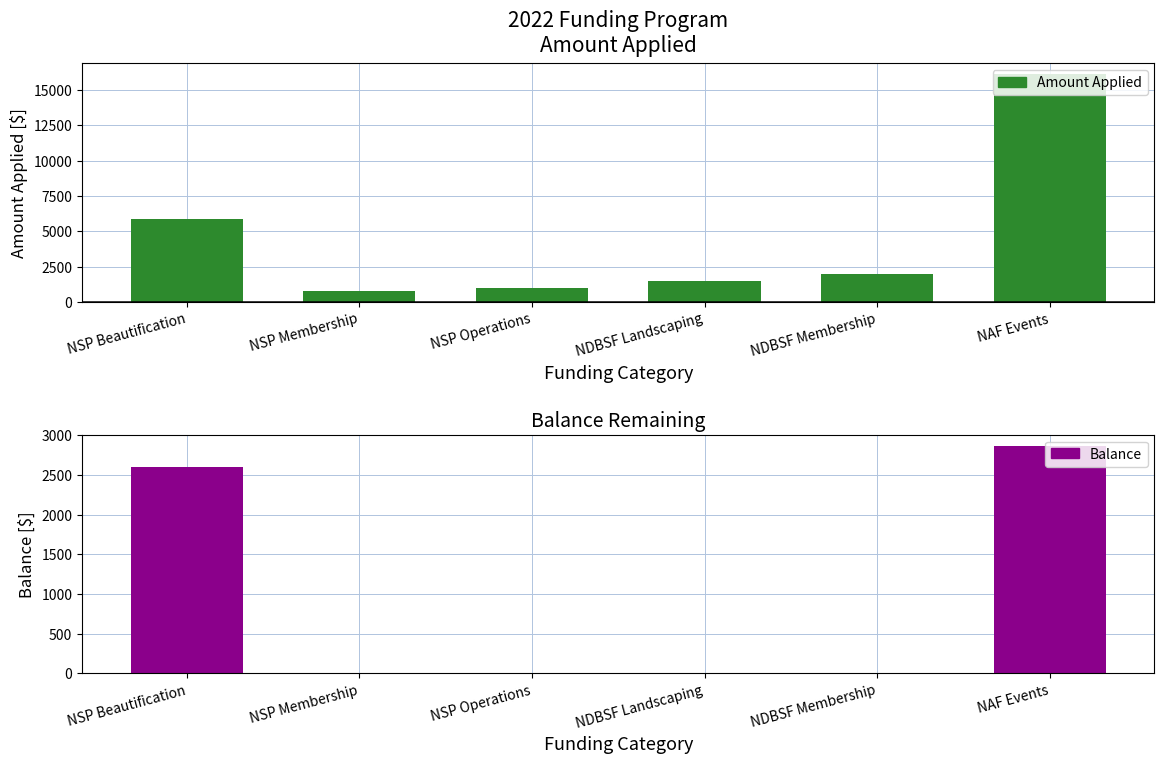

How many groups of bars are there?

6